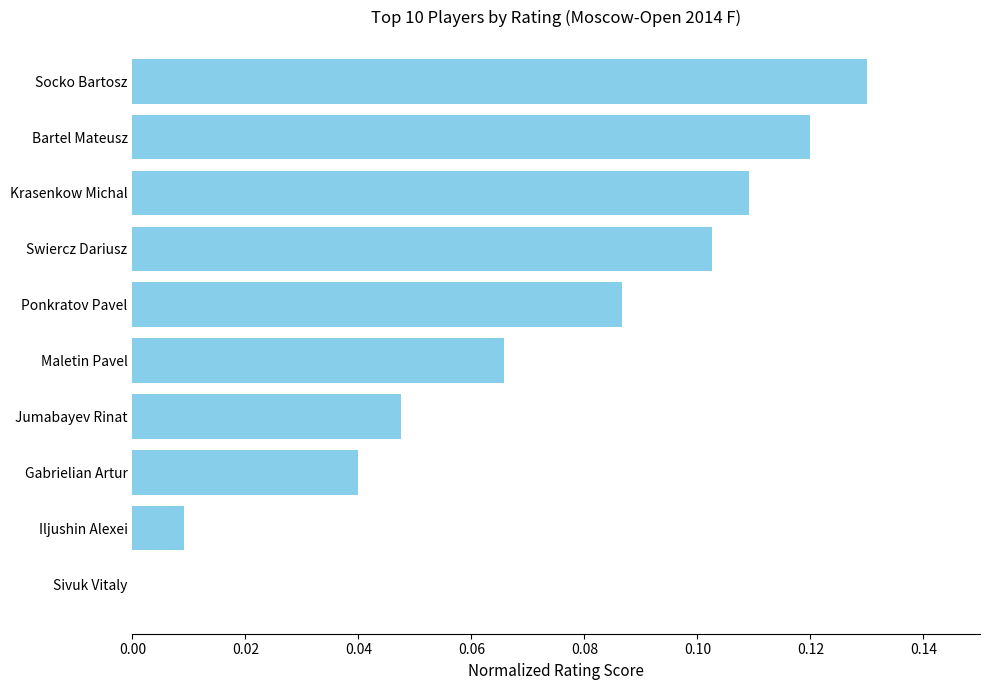

What is the sum of all values?

0.7